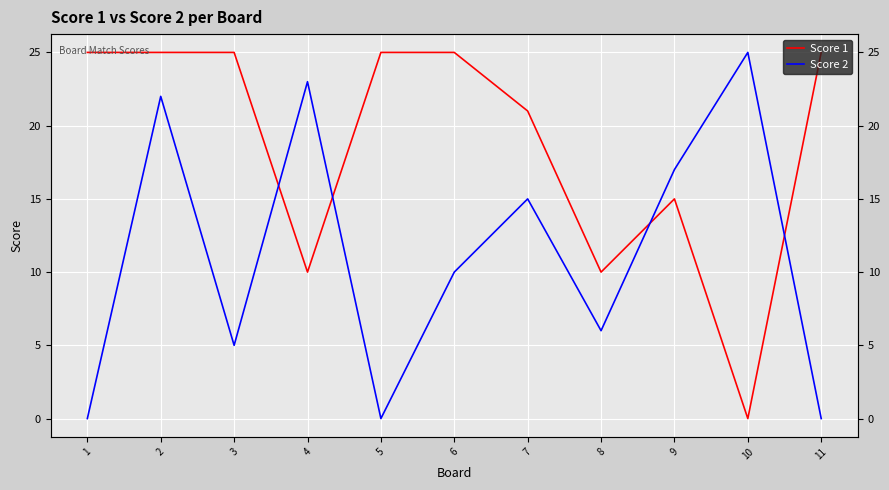

Is this an area chart (filled region under the line)?

No